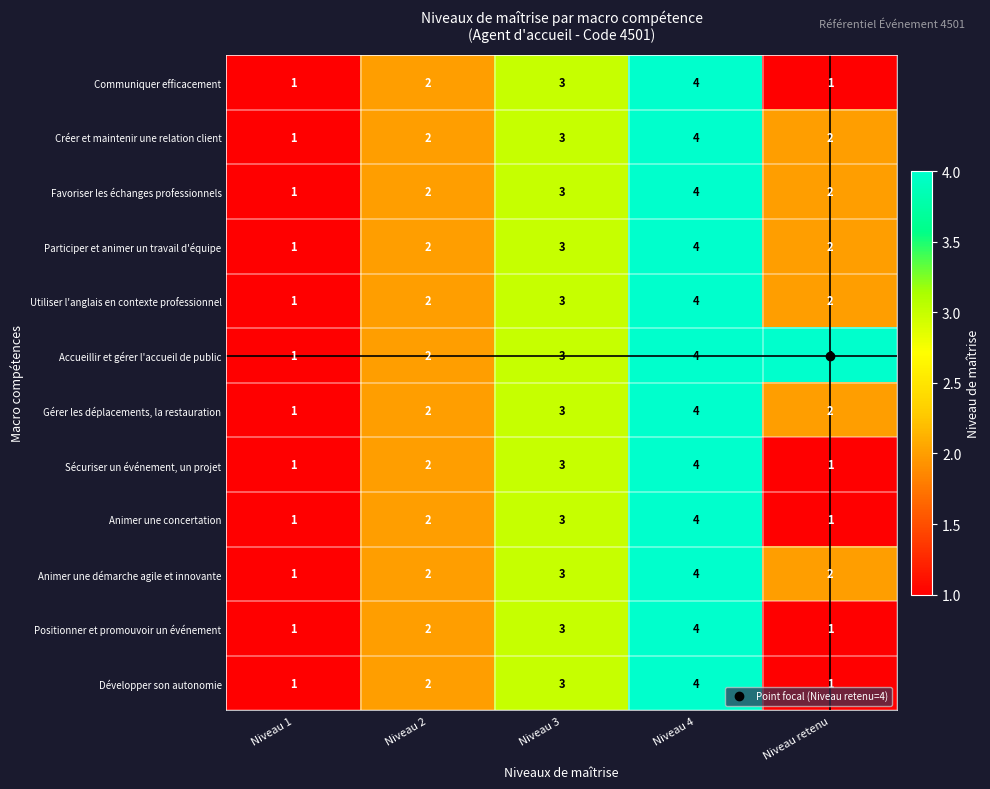

What is the difference between the maximum and minimum values in the Animer une concertation series?

3